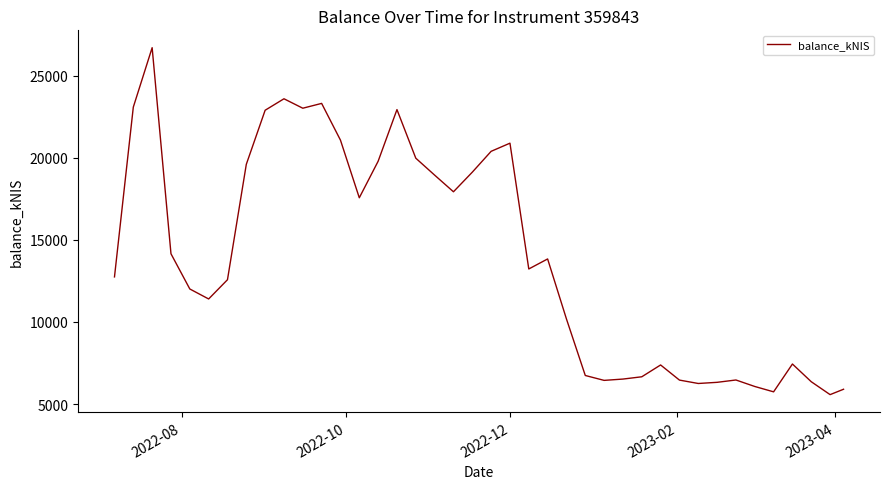

What is the difference between the maximum and minimum values?

21140.3